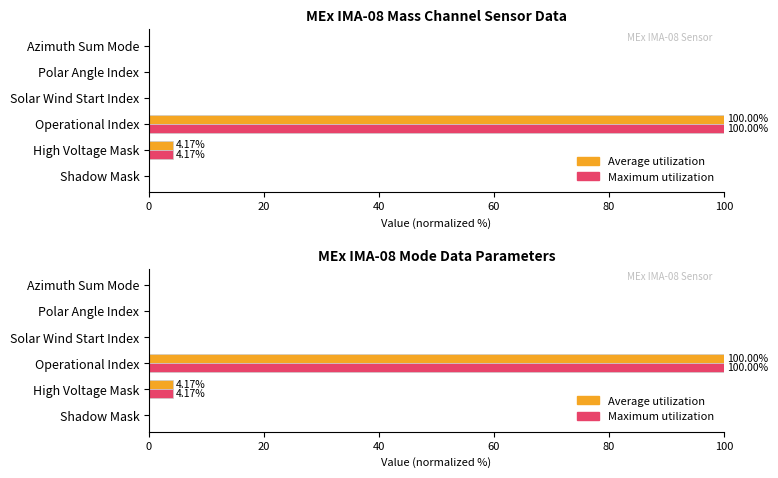

The Average utilization series shows -39.1 at 0. True or false?

False